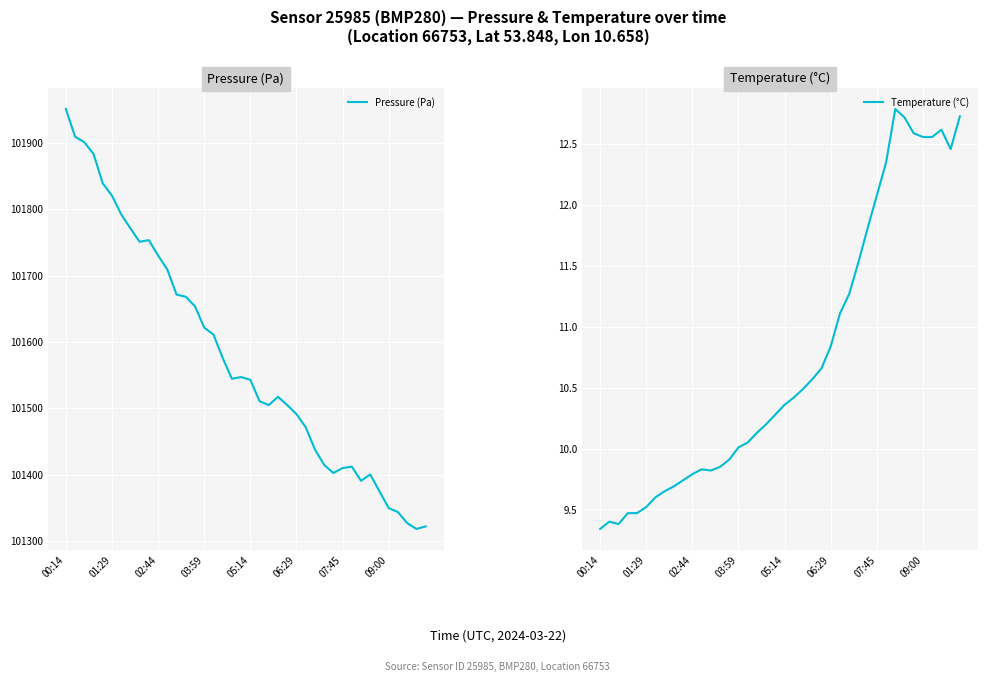

In Pressure (Pa), how many points are lower than both neighbors (excluding endpoints)?

6